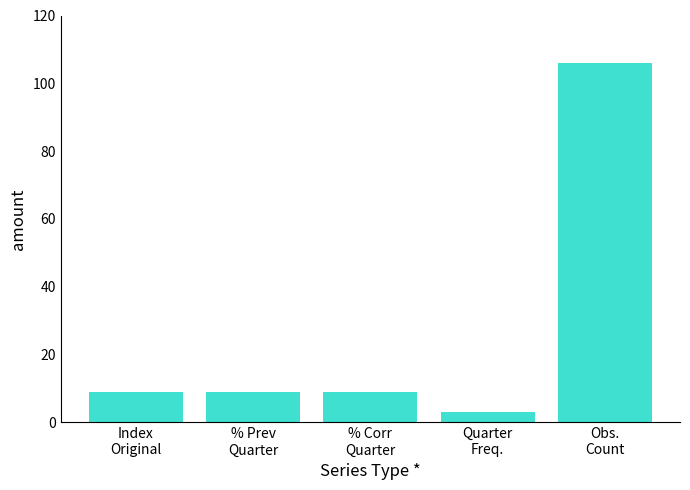

Approximately how many times larger is the value at % Prev
Quarter compared to % Corr
Quarter?

1.0